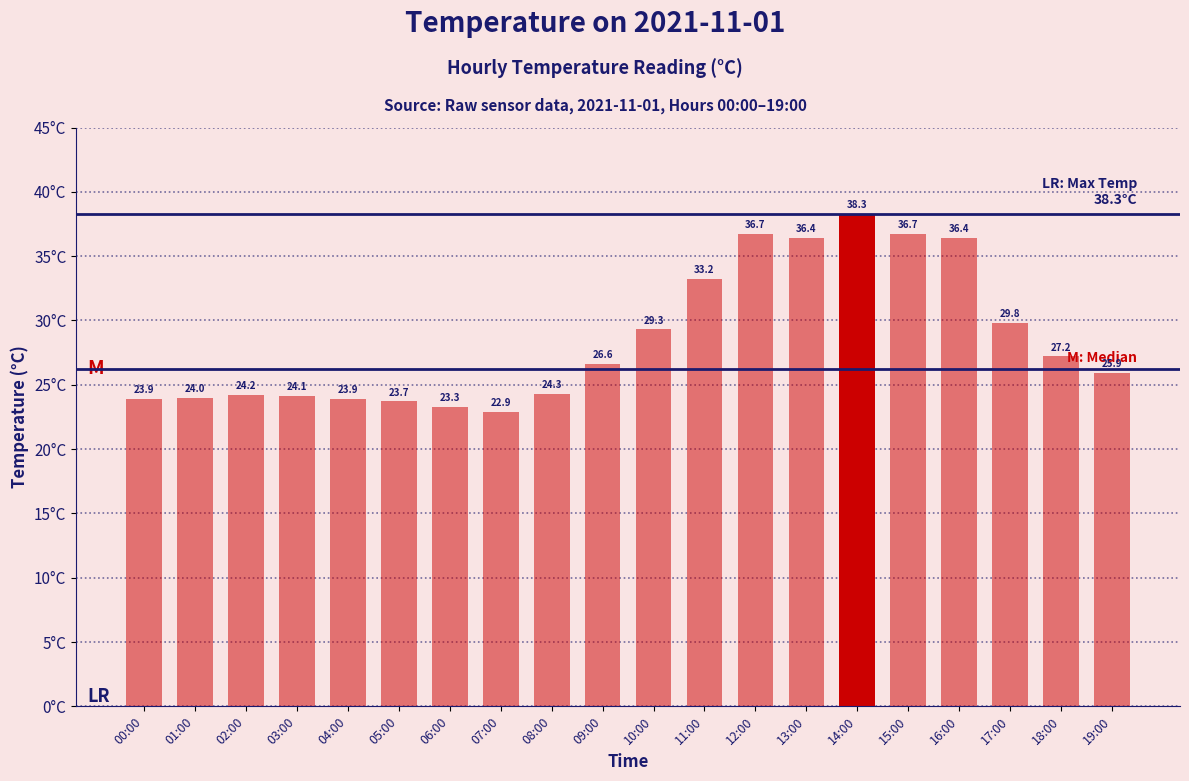

The value at 14:00 is 38.3. True or false?

True